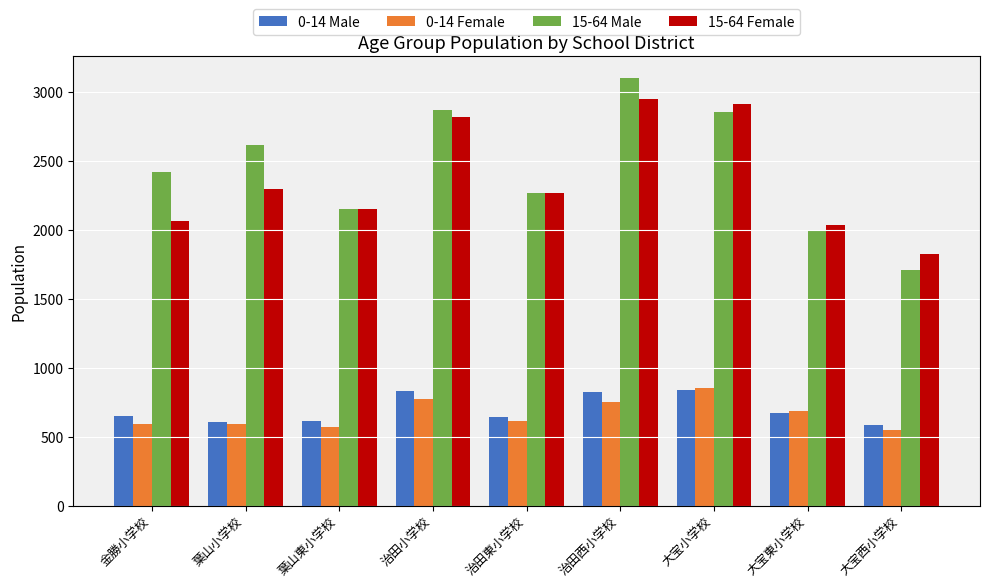

Is the value of 0-14 Male at 治田東小学校 greater than the value of 15-64 Male at 大宝東小学校?

No